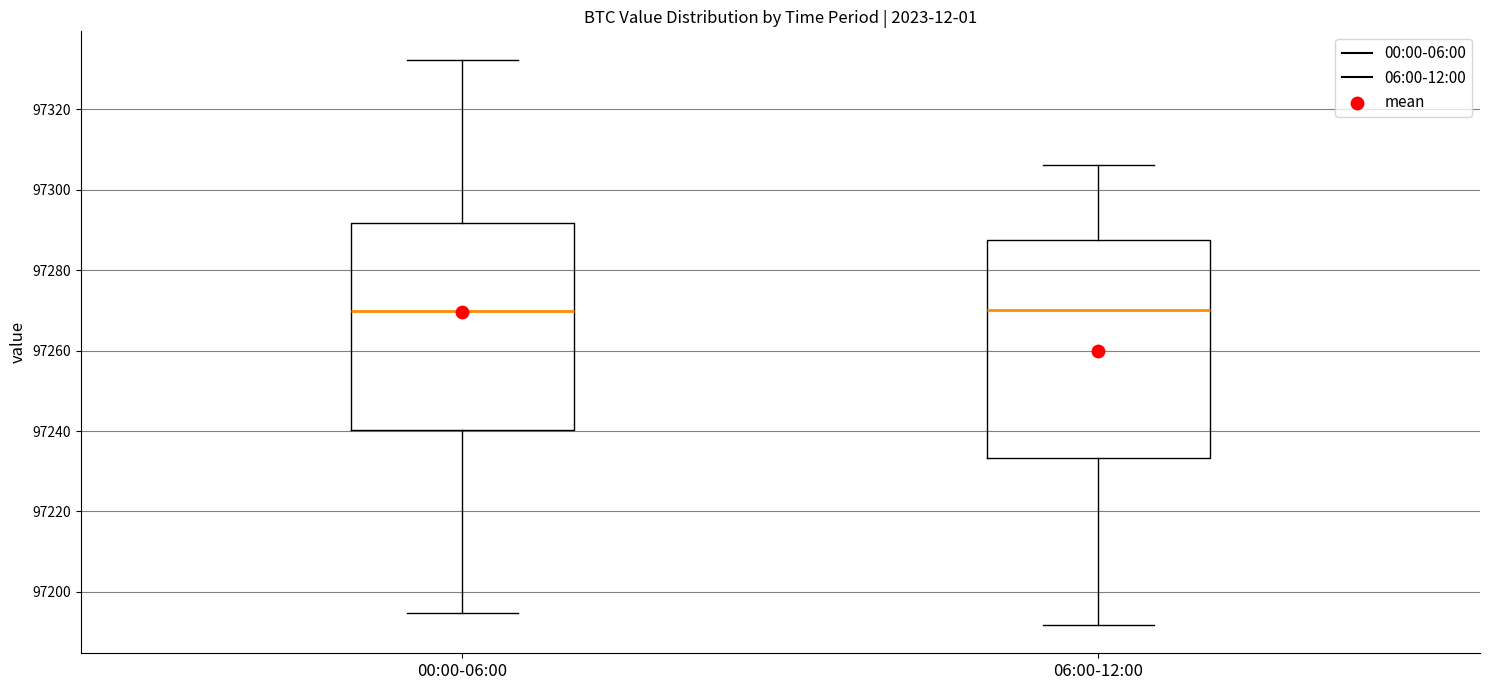

Reading left to right, transcribe this box plot: for each box, give where its median line is, the range the box spans, and where its two whiskers end, as read against the y-axis. The values are not printed on the chart, so give them approximately, as read against the axis.

00:00-06:00: median 97270, box 97240 to 97292, whiskers 97194 to 97332
06:00-12:00: median 97270, box 97234 to 97288, whiskers 97192 to 97306